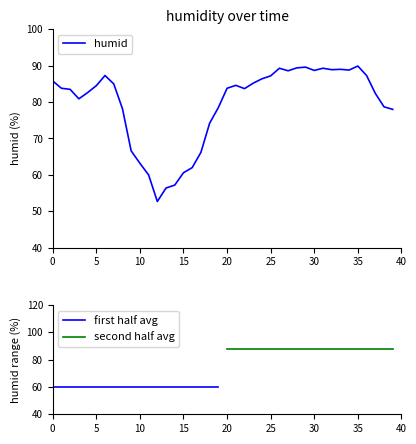

What is the minimum value for humid?

52.7